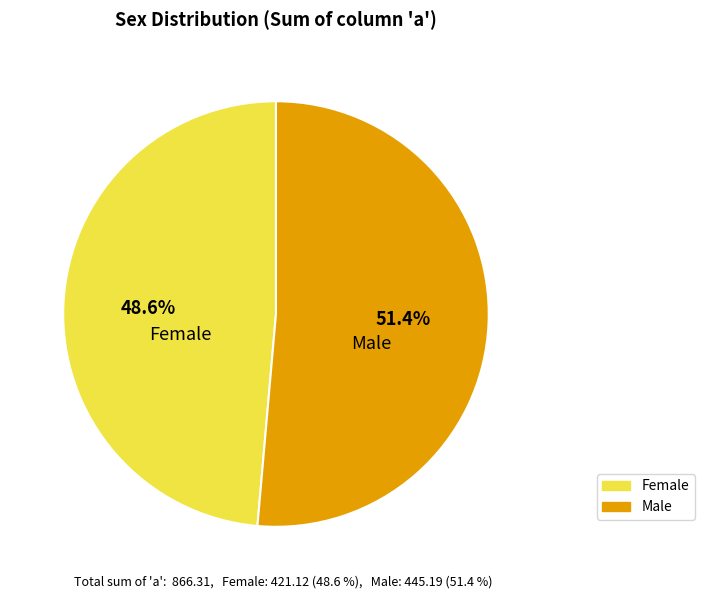

Which slice is the smallest?

Female